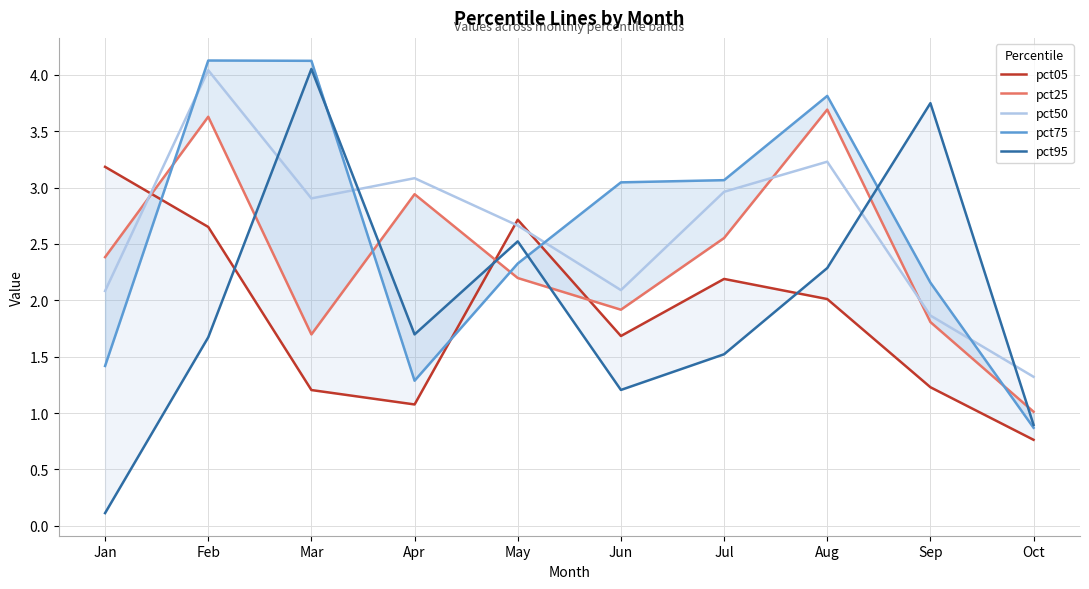

Which series has the largest total across all categories?

pct50